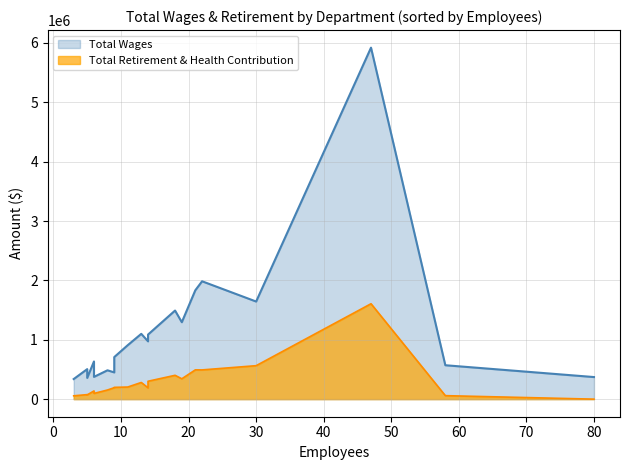

The value of Total Wages at Recreation Part Time is 372100. True or false?

True